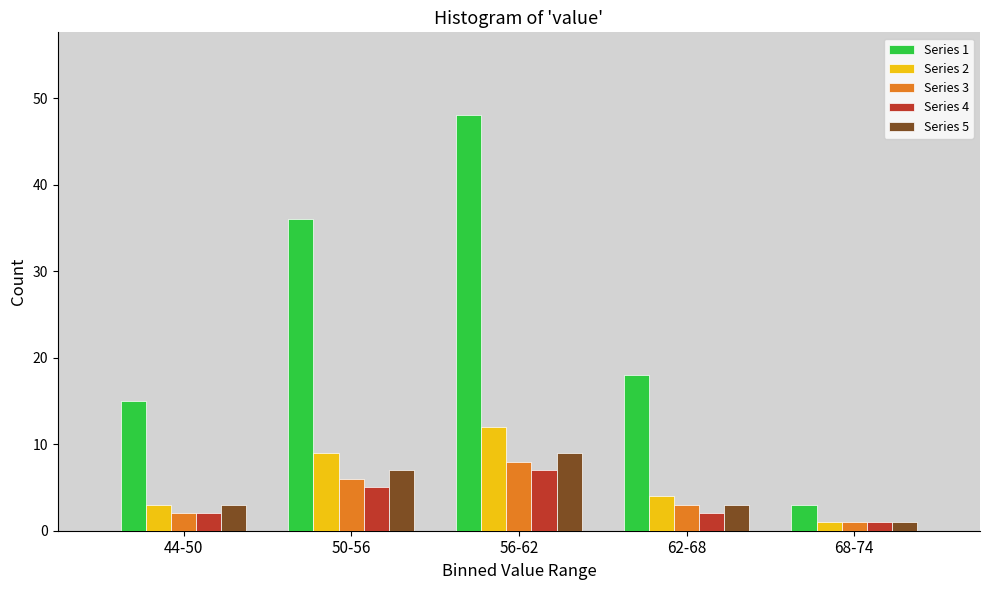

Reading left to right, what are all the values shown in this chart?

Series 1: 15	36	48	18	3
Series 2: 3	9	12	4	1
Series 3: 2	6	8	3	1
Series 4: 2	5	7	2	1
Series 5: 3	7	9	3	1